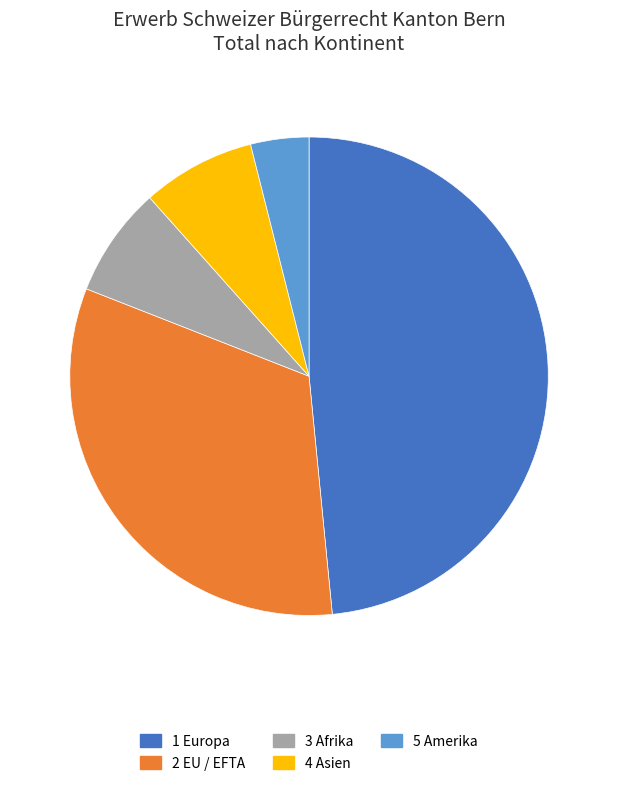

Is there any slice that represents more than half of the pie?

No